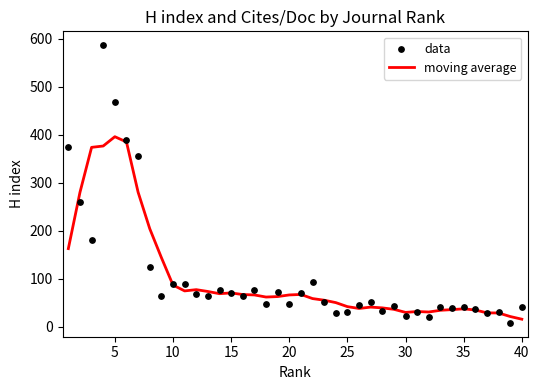

Which series contains the lowest Y value?

data